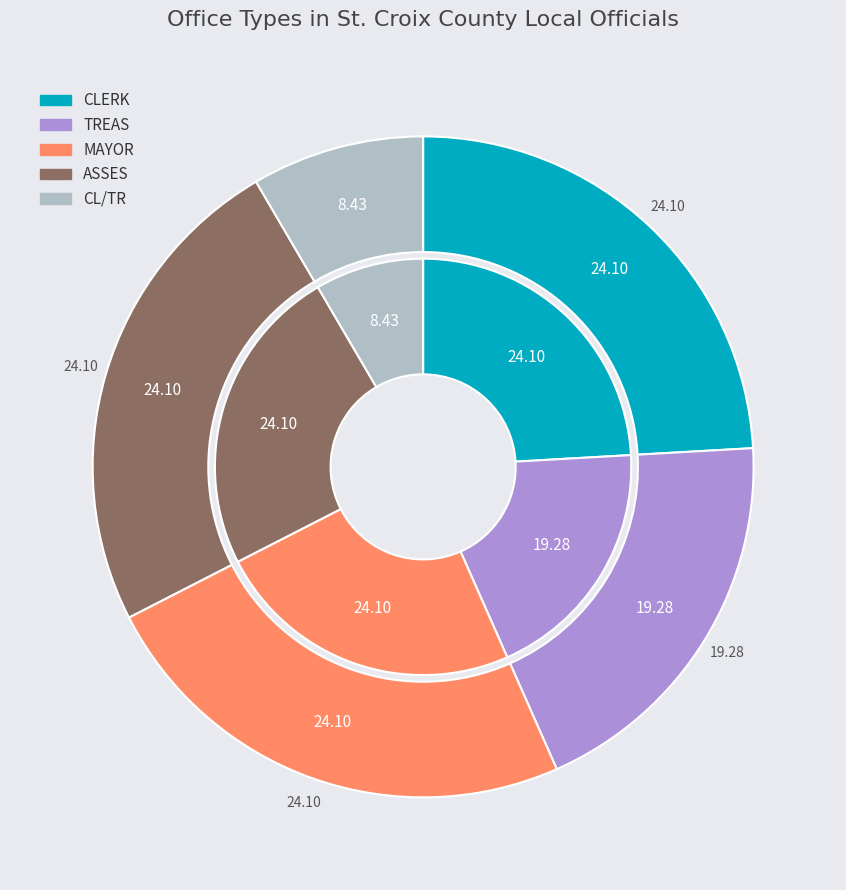

What percentage is the CLERK slice, to the nearest percent?

24%